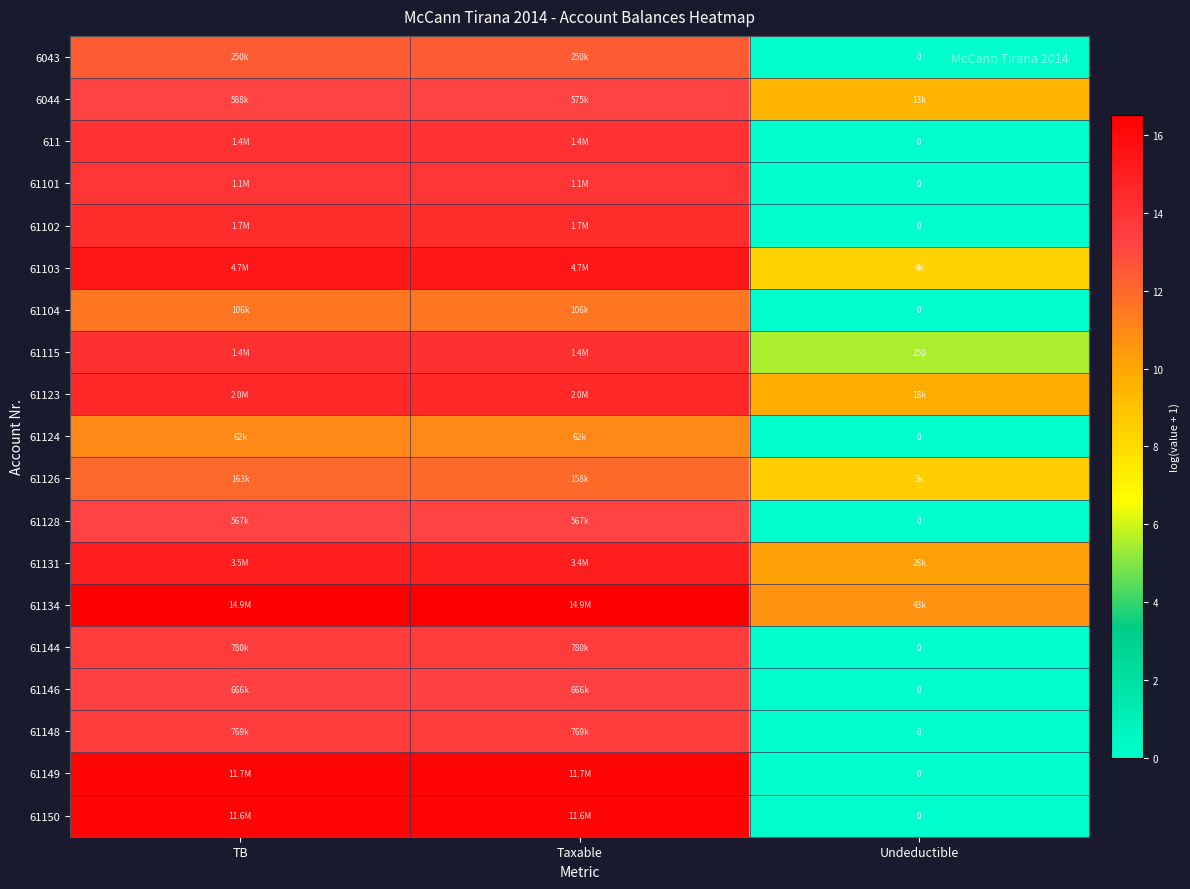

The value of 61102 at Taxable is 4.0. True or false?

False